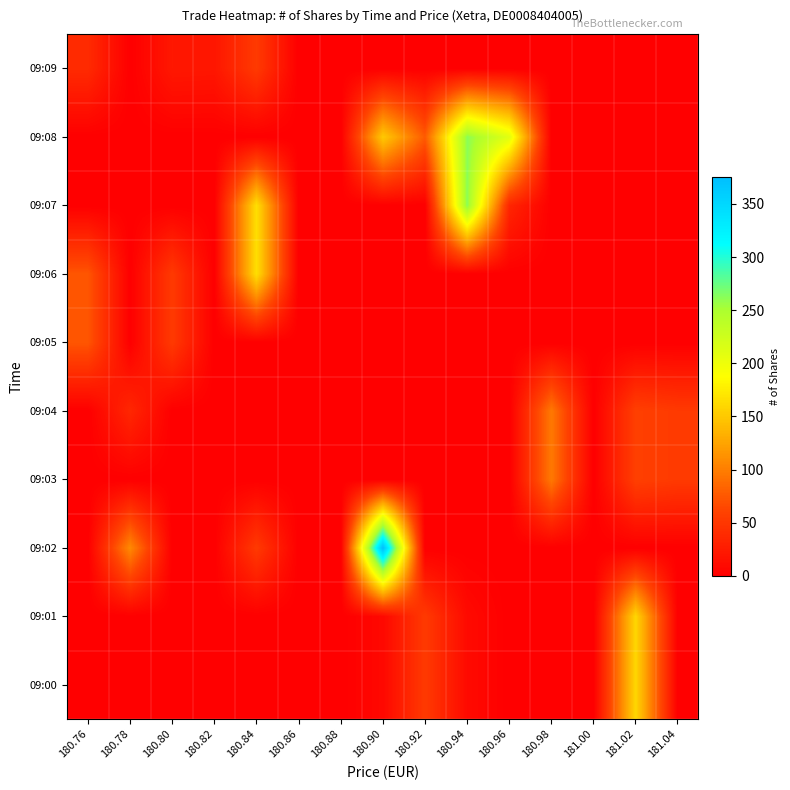

Reading right to left, transcribe all the data shown in this chart.

09:00: 181.04=0	181.02=160	181.00=0	180.98=0	180.96=0	180.94=10	180.92=53	180.90=8	180.88=0	180.86=0	180.84=0	180.82=0	180.80=0	180.78=0	180.76=0
09:01: 181.04=0	181.02=160	181.00=0	180.98=0	180.96=0	180.94=10	180.92=53	180.90=8	180.88=0	180.86=0	180.84=0	180.82=0	180.80=0	180.78=0	180.76=0
09:02: 181.04=0	181.02=0	181.00=0	180.98=0	180.96=0	180.94=0	180.92=0	180.90=375	180.88=0	180.86=0	180.84=53	180.82=0	180.80=0	180.78=108	180.76=0
09:03: 181.04=53	181.02=58	181.00=0	180.98=97	180.96=0	180.94=0	180.92=0	180.90=0	180.88=0	180.86=0	180.84=0	180.82=0	180.80=0	180.78=0	180.76=0
09:04: 181.04=53	181.02=58	181.00=0	180.98=97	180.96=0	180.94=0	180.92=0	180.90=0	180.88=0	180.86=0	180.84=0	180.82=0	180.80=0	180.78=36	180.76=0
09:05: 181.04=0	181.02=0	181.00=0	180.98=0	180.96=0	180.94=0	180.92=0	180.90=0	180.88=0	180.86=0	180.84=0	180.82=0	180.80=53	180.78=0	180.76=74
09:06: 181.04=0	181.02=0	181.00=0	180.98=0	180.96=0	180.94=0	180.92=0	180.90=0	180.88=0	180.86=0	180.84=166	180.82=0	180.80=53	180.78=0	180.76=74
09:07: 181.04=0	181.02=0	181.00=0	180.98=0	180.96=35	180.94=262	180.92=0	180.90=0	180.88=0	180.86=0	180.84=166	180.82=0	180.80=0	180.78=0	180.76=0
09:08: 181.04=0	181.02=0	181.00=0	180.98=0	180.96=210	180.94=262	180.92=77	180.90=151	180.88=0	180.86=0	180.84=0	180.82=0	180.80=0	180.78=0	180.76=0
09:09: 181.04=0	181.02=0	181.00=0	180.98=0	180.96=0	180.94=0	180.92=0	180.90=0	180.88=0	180.86=0	180.84=53	180.82=21	180.80=22	180.78=0	180.76=39